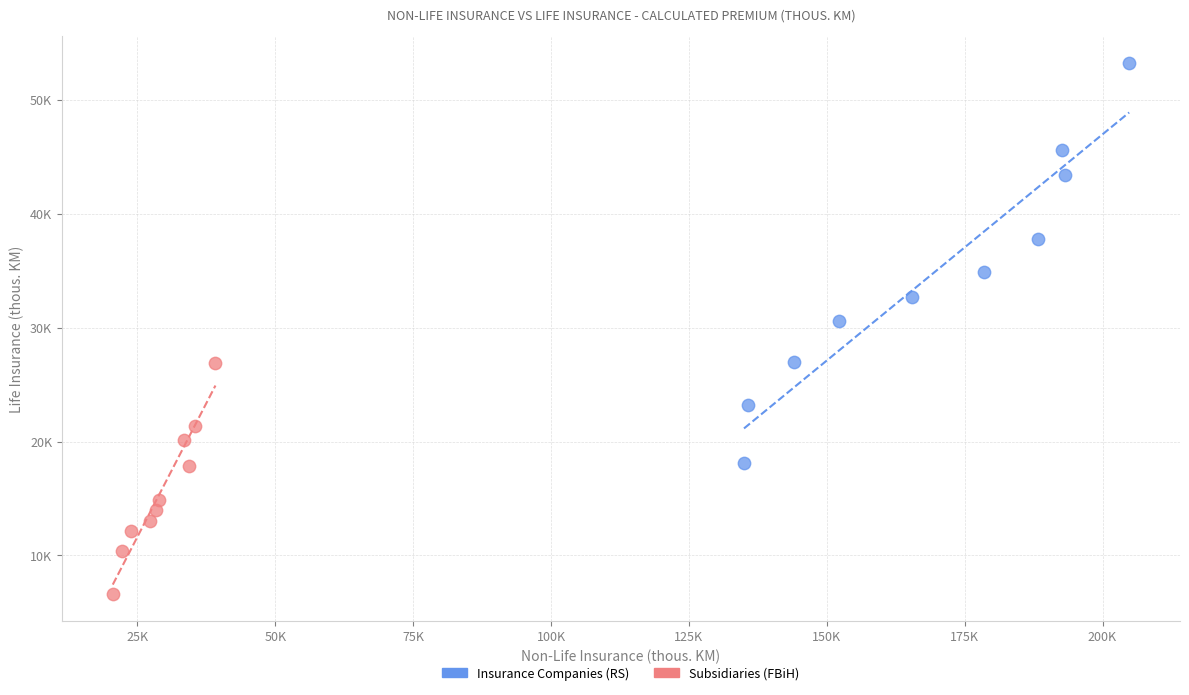

What are all the series names shown in the legend?

Insurance Companies (RS), Subsidiaries (FBiH)